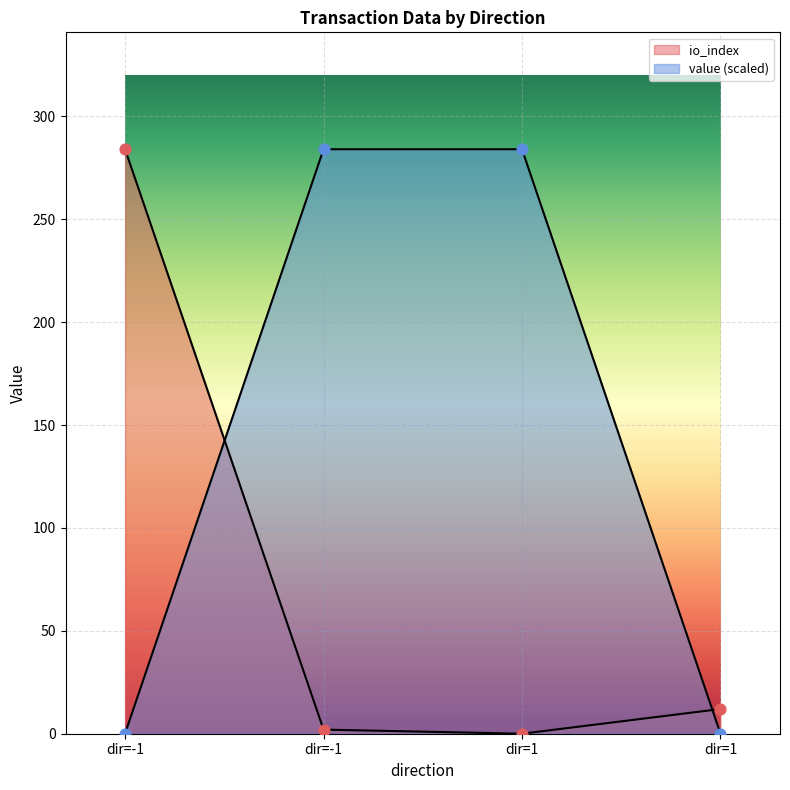

Is the value of io_index at -1 greater than the value of value at 1?

No